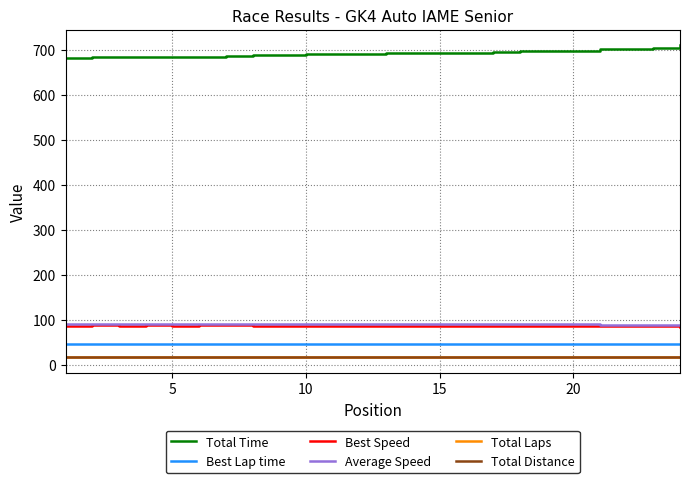

True or false: Total Distance and Best Speed cross at least once.

False